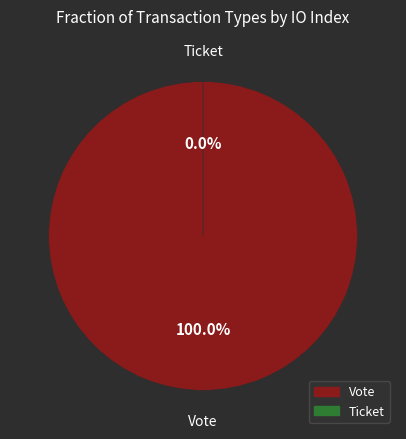

What is the change in value from Vote to Ticket?

-1